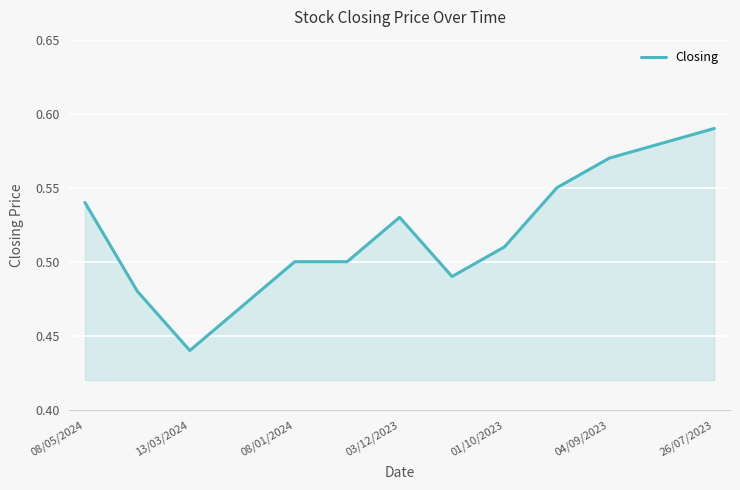

Is this an area chart (filled region under the line)?

Yes